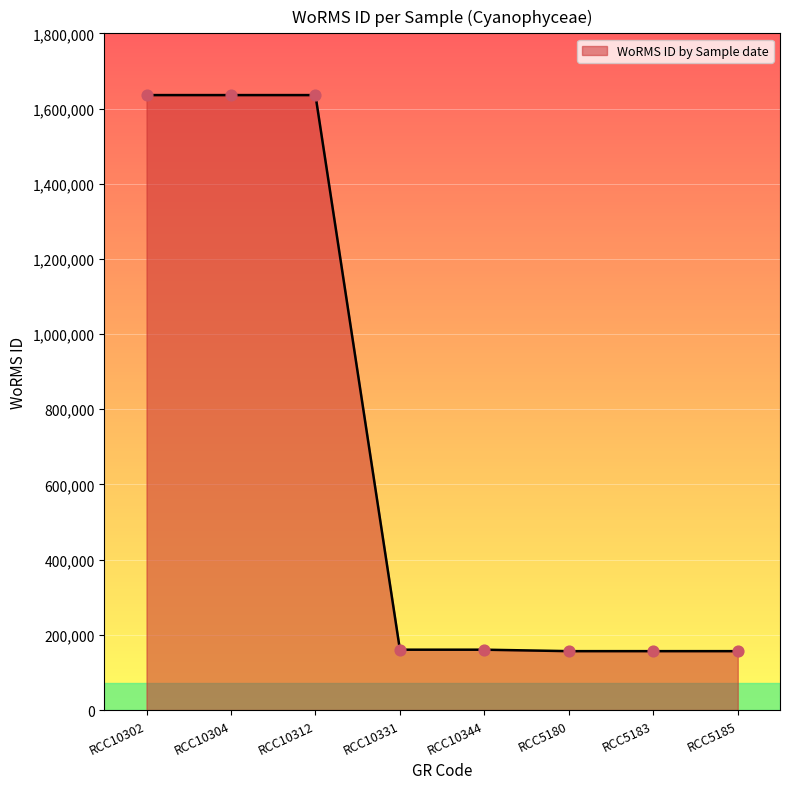

Approximately how many times larger is the value at RCC10312 compared to RCC10302?

1.0